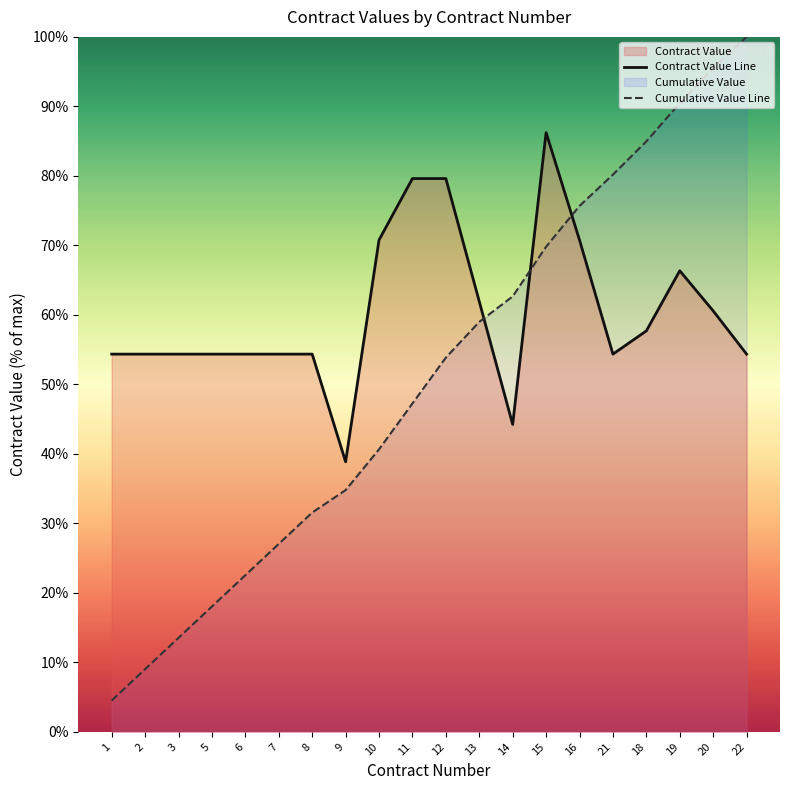

What position from the left is 1?

1